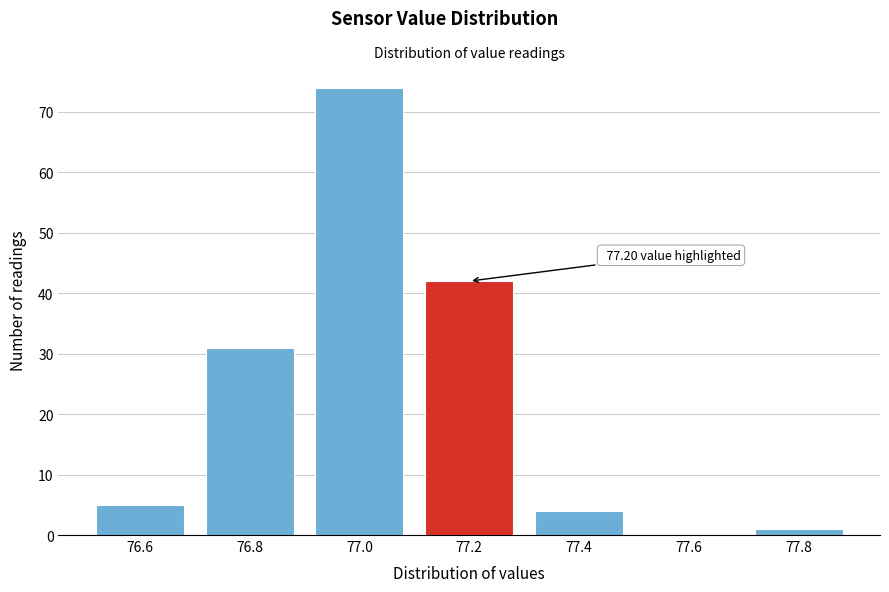

Which category has the highest value across all series?

77.0